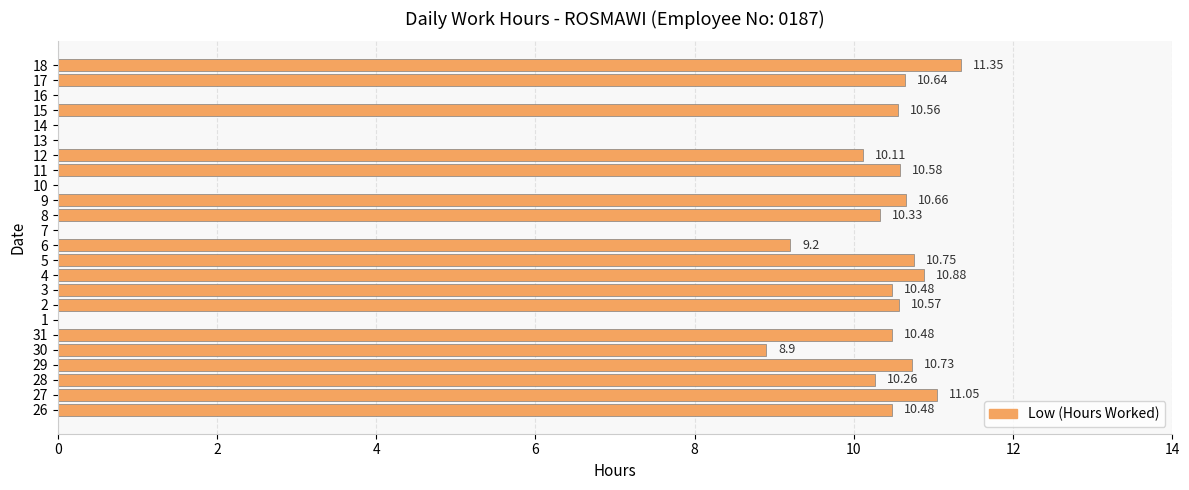

How many values exceed 10?

16